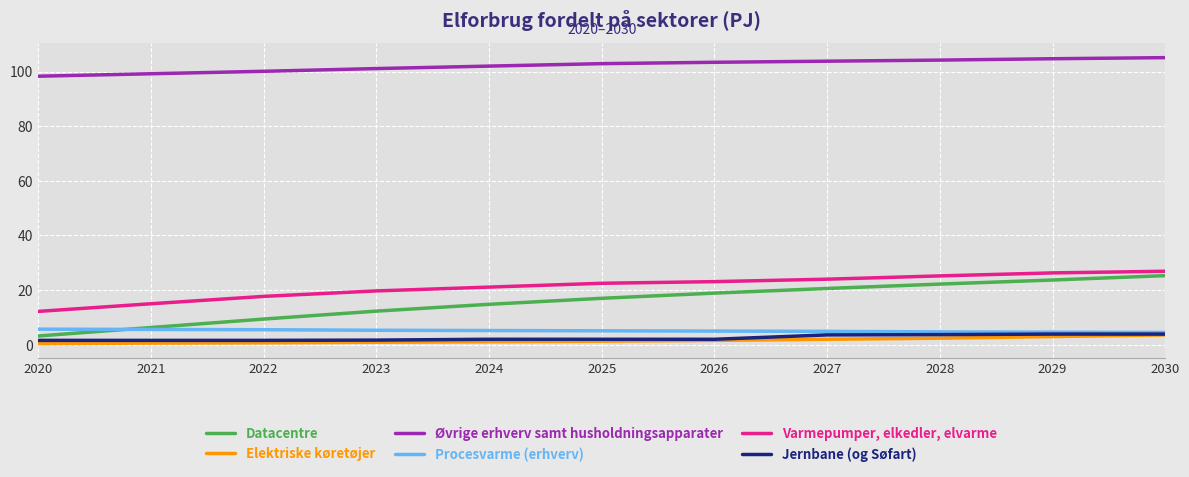

Read the Jernbane (og Søfart) value at 2023.

1.7